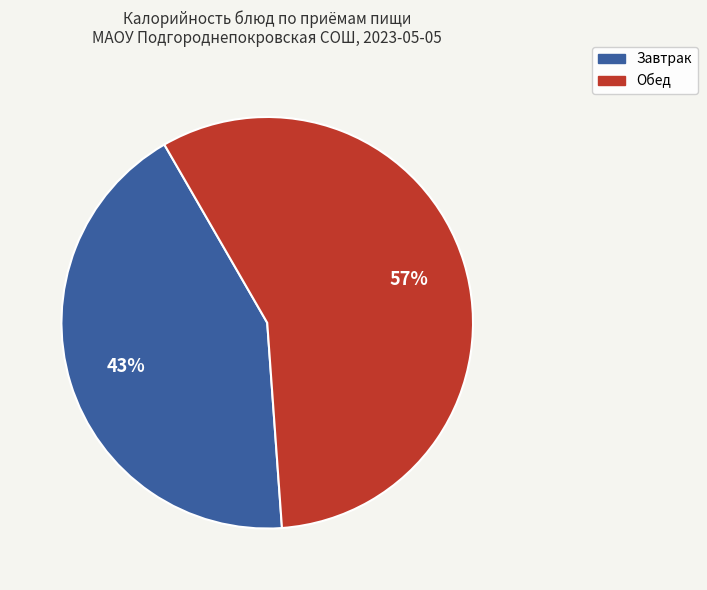

To the nearest percent, what is the difference between the largest and smallest slice percentages?

14%